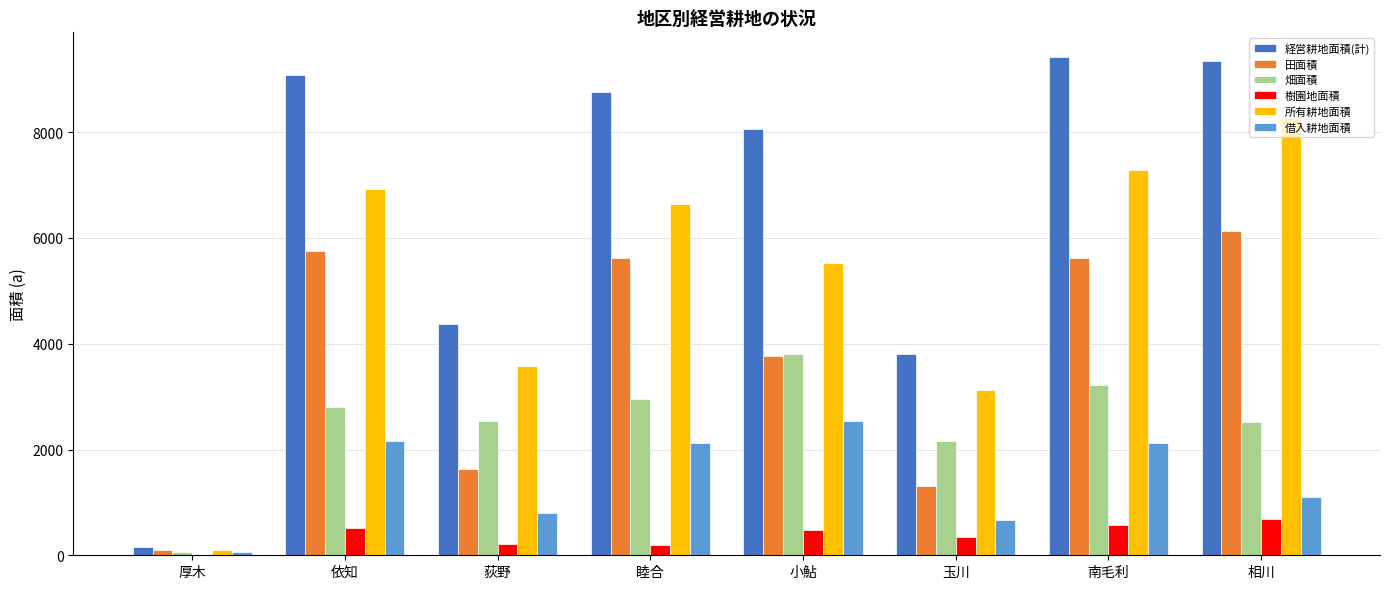

What is the approximate value of 田面積 at 玉川?

1317